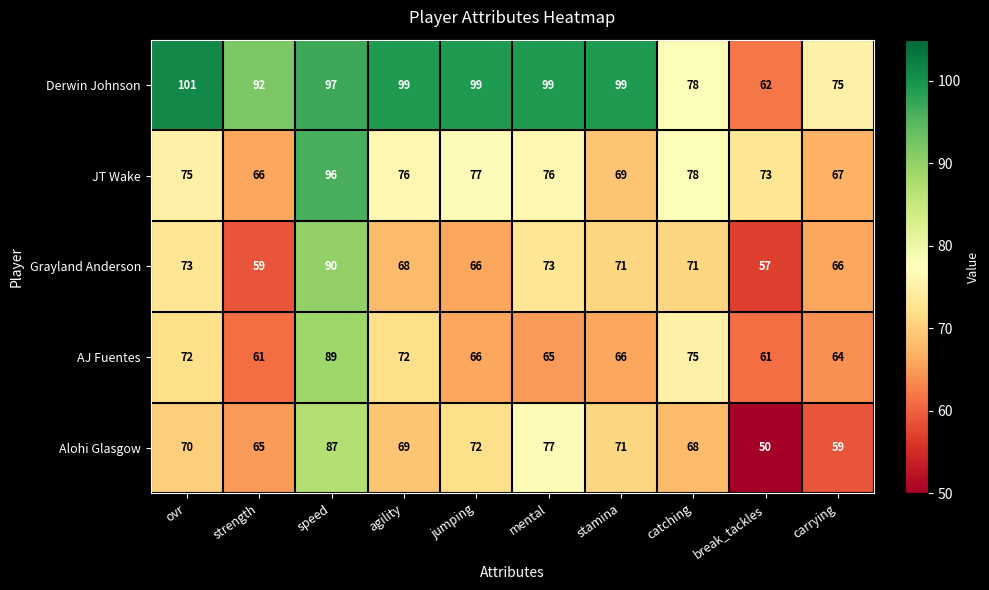

At how many categories does at least one series exceed 68?

10